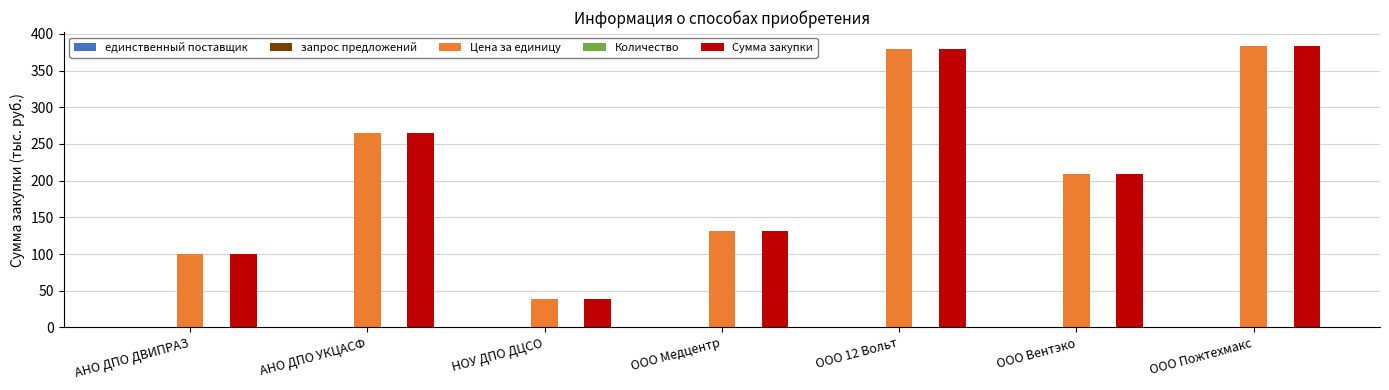

What is the highest value of the Цена за единицу series?

383.4